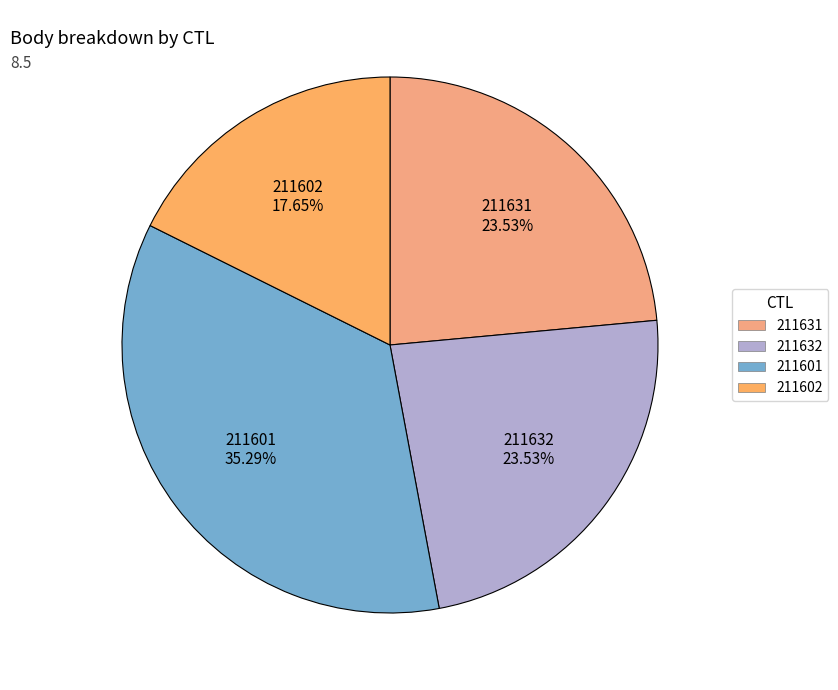

How many slices are in this pie chart?

4